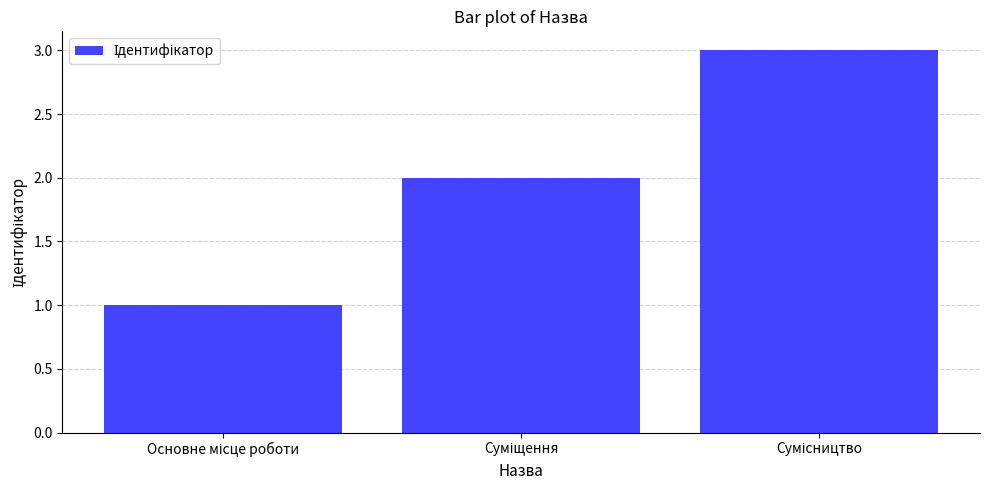

How many data points are less than 2?

1